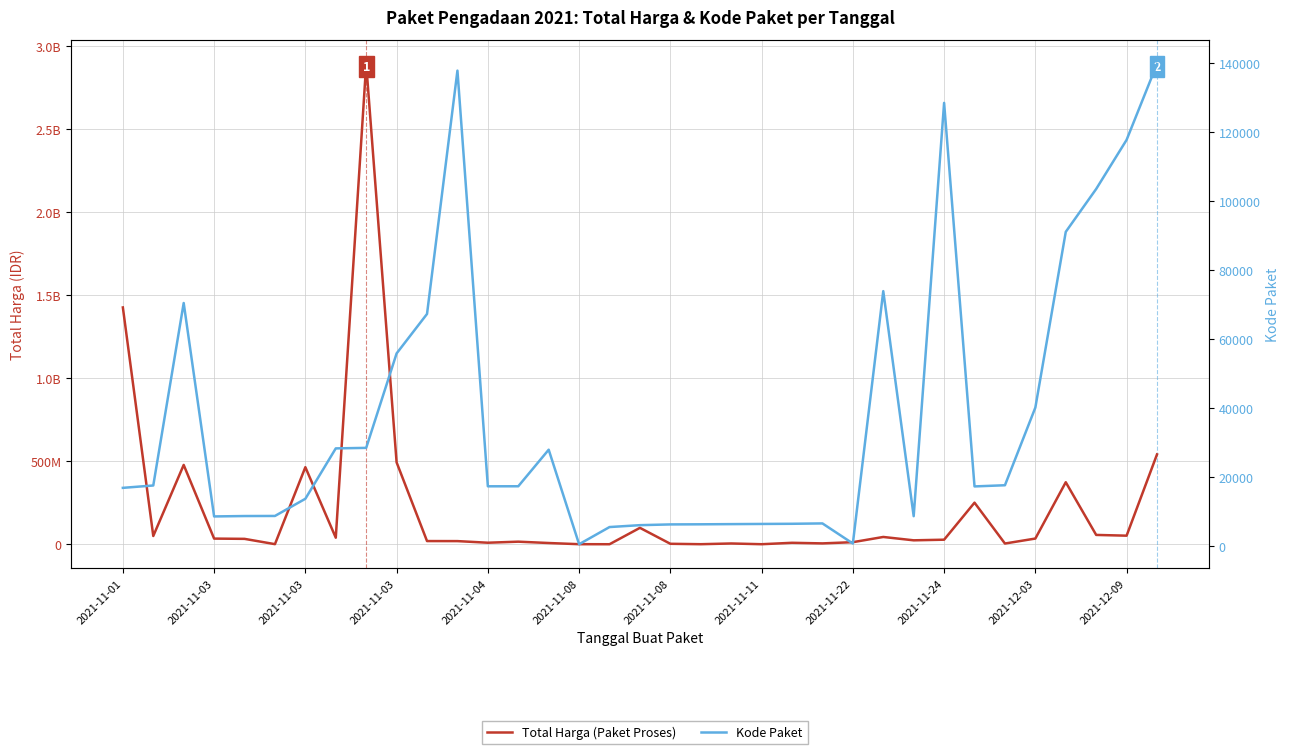

What is the spread (max minus min) of values at 17?

98766573